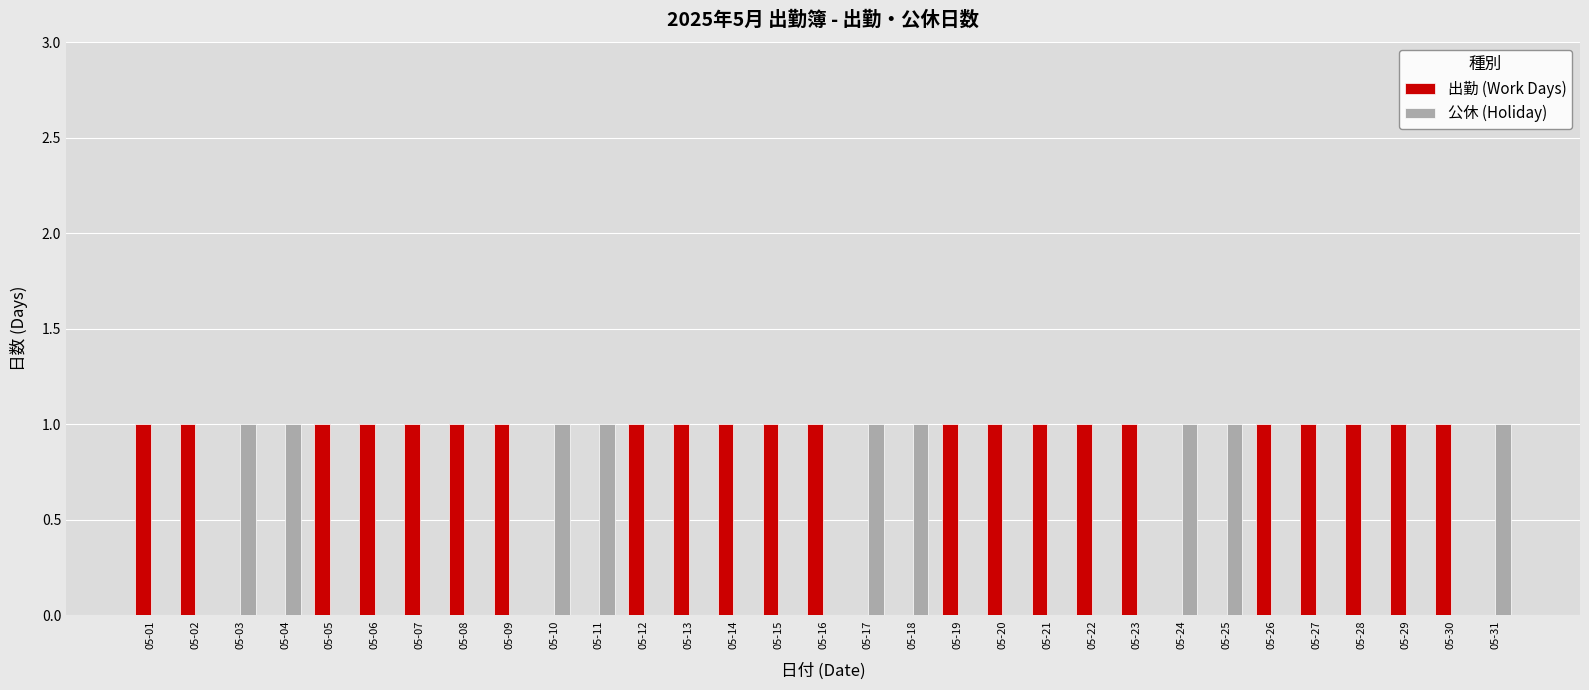

True or false: 公休 (Holiday) has a value of 1 at 05-27.

False